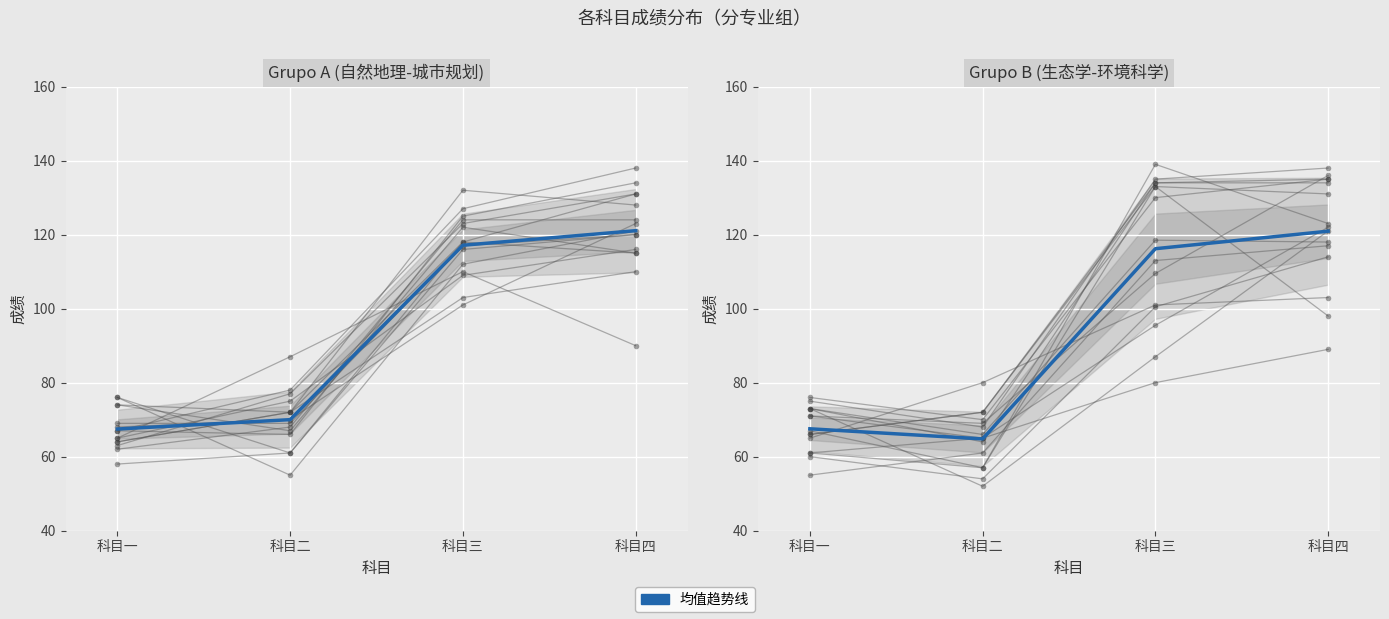

What is the sum of the values at 科目二 and 科目四?

185.7